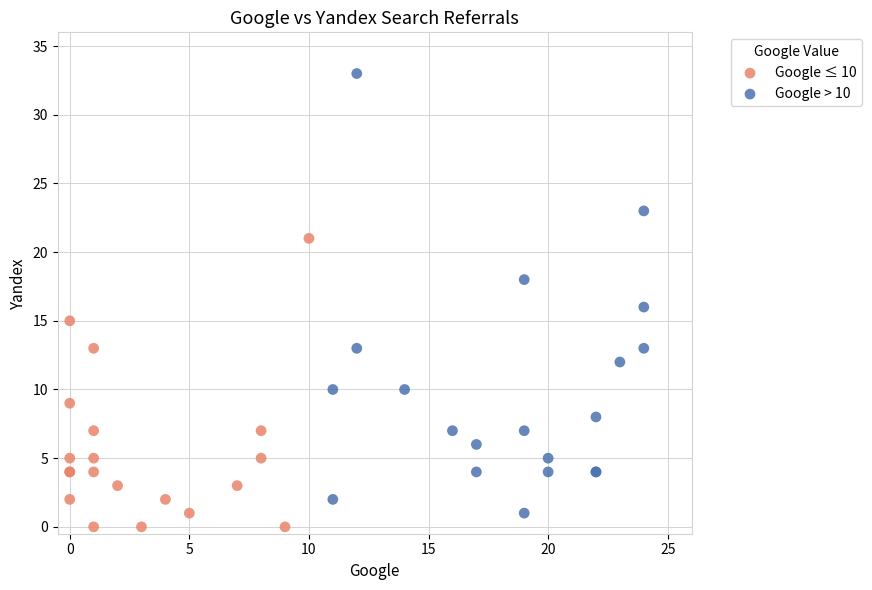

Which series has the largest Y range (max minus min)?

Google > 10